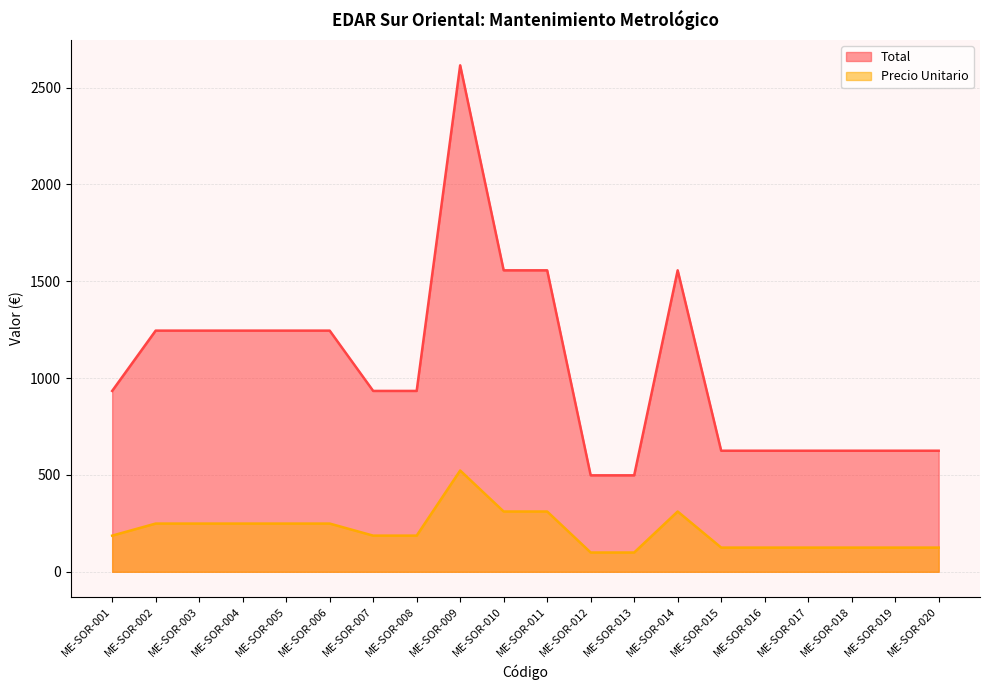

True or false: Precio Unitario and Total cross at least once.

False